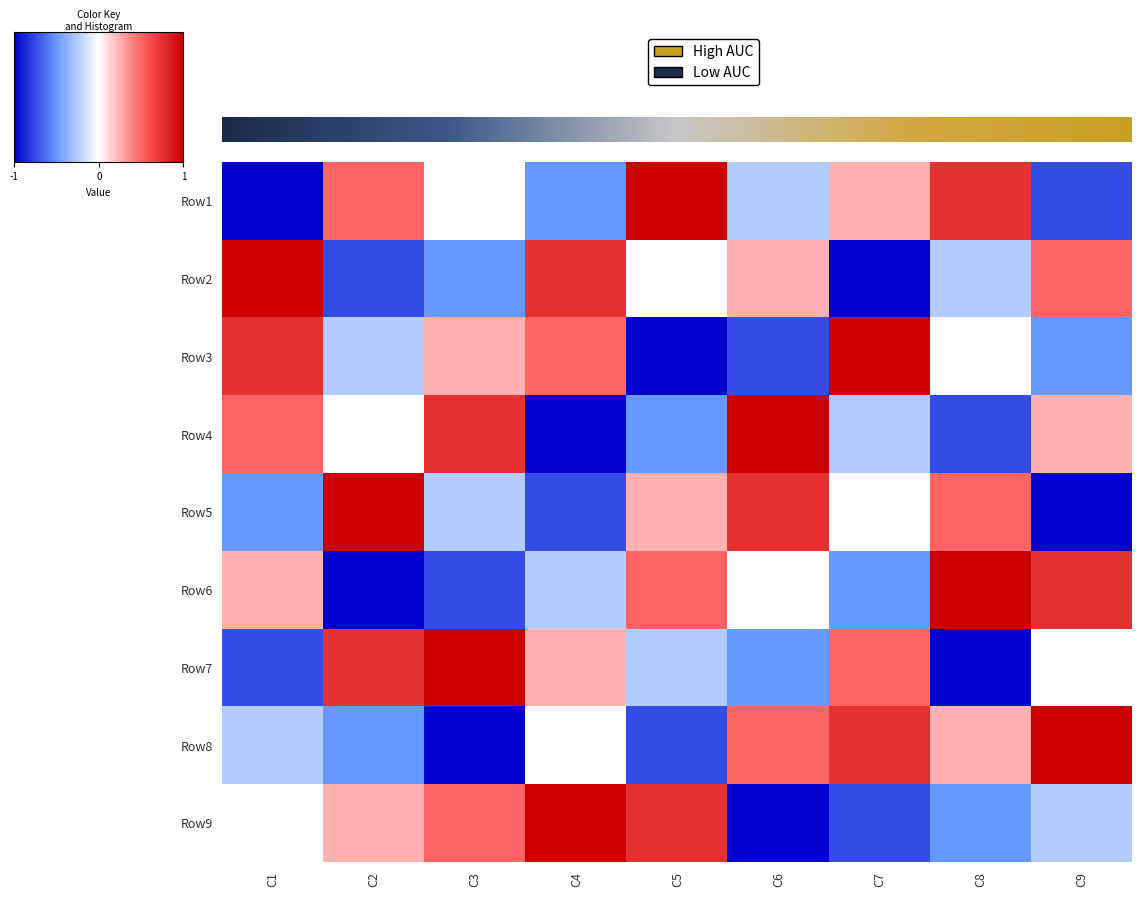

Which series changed the most between C1 and C2?

Row2